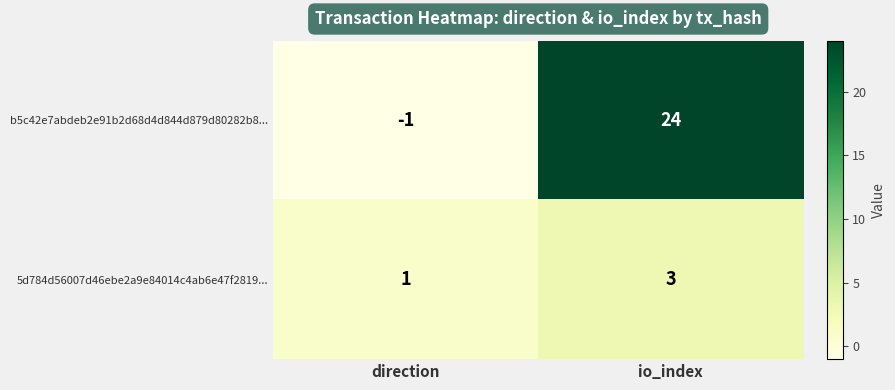

Reading right to left, transcribe all the data shown in this chart.

b5c42e7abdeb2e91b2d68d4d844d879d80282b8...: io_index=24	direction=-1
5d784d56007d46ebe2a9e84014c4ab6e47f2819...: io_index=3	direction=1